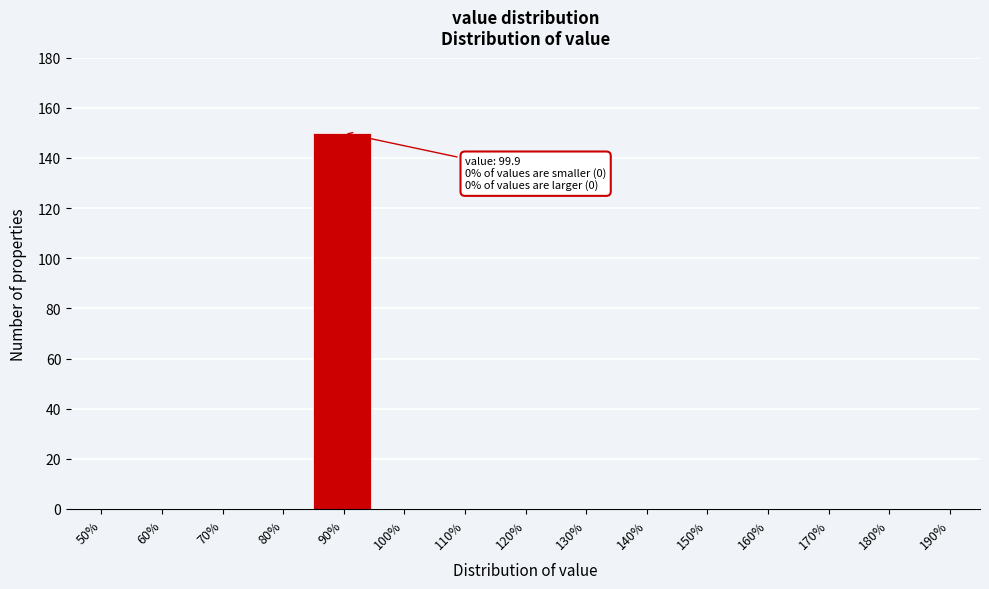

Reading left to right, list all the values displayed in this chart.

50%=0	60%=0	70%=0	80%=0	90%=150	100%=0	110%=0	120%=0	130%=0	140%=0	150%=0	160%=0	170%=0	180%=0	190%=0